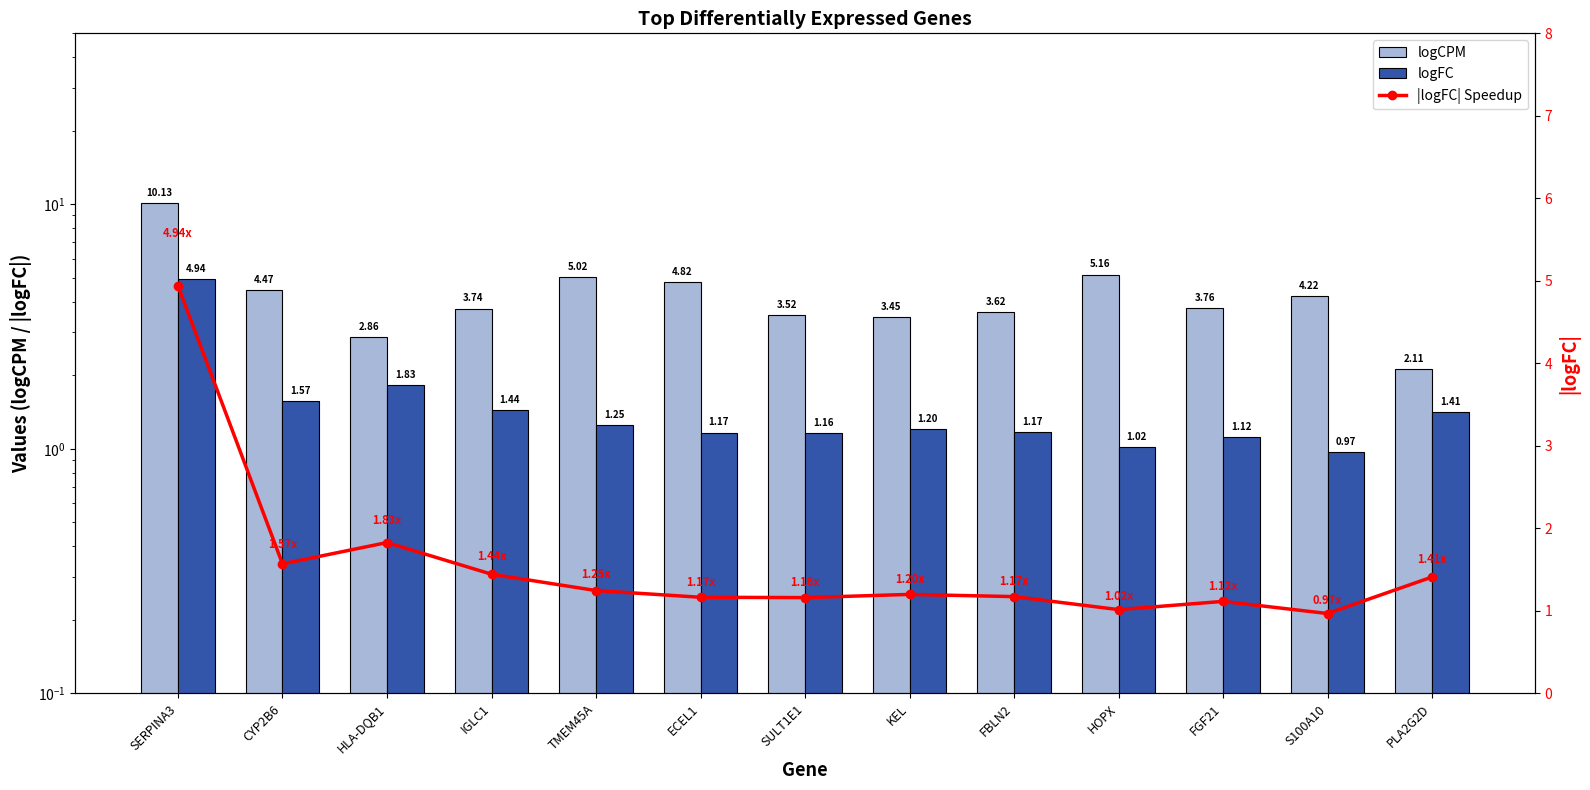

Count the number of categories in the chart.

13